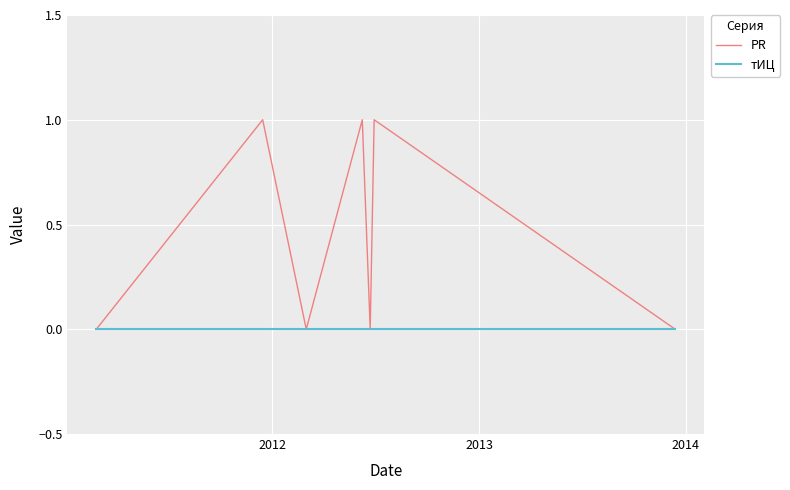

In PR, how many points are lower than both neighbors (excluding endpoints)?

2